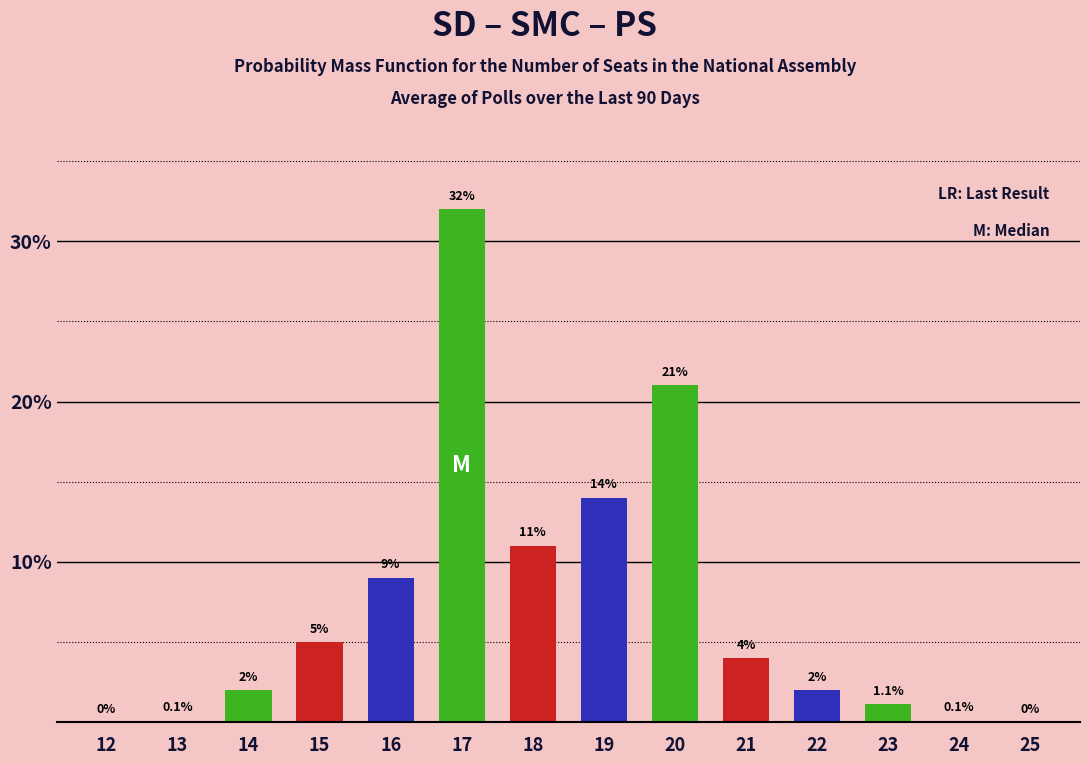

Reading left to right, transcribe all the data shown in this chart.

12=0.0	13=0.1	14=2.0	15=5.0	16=9.0	17=32.0	18=11.0	19=14.0	20=21.0	21=4.0	22=2.0	23=1.1	24=0.1	25=0.0